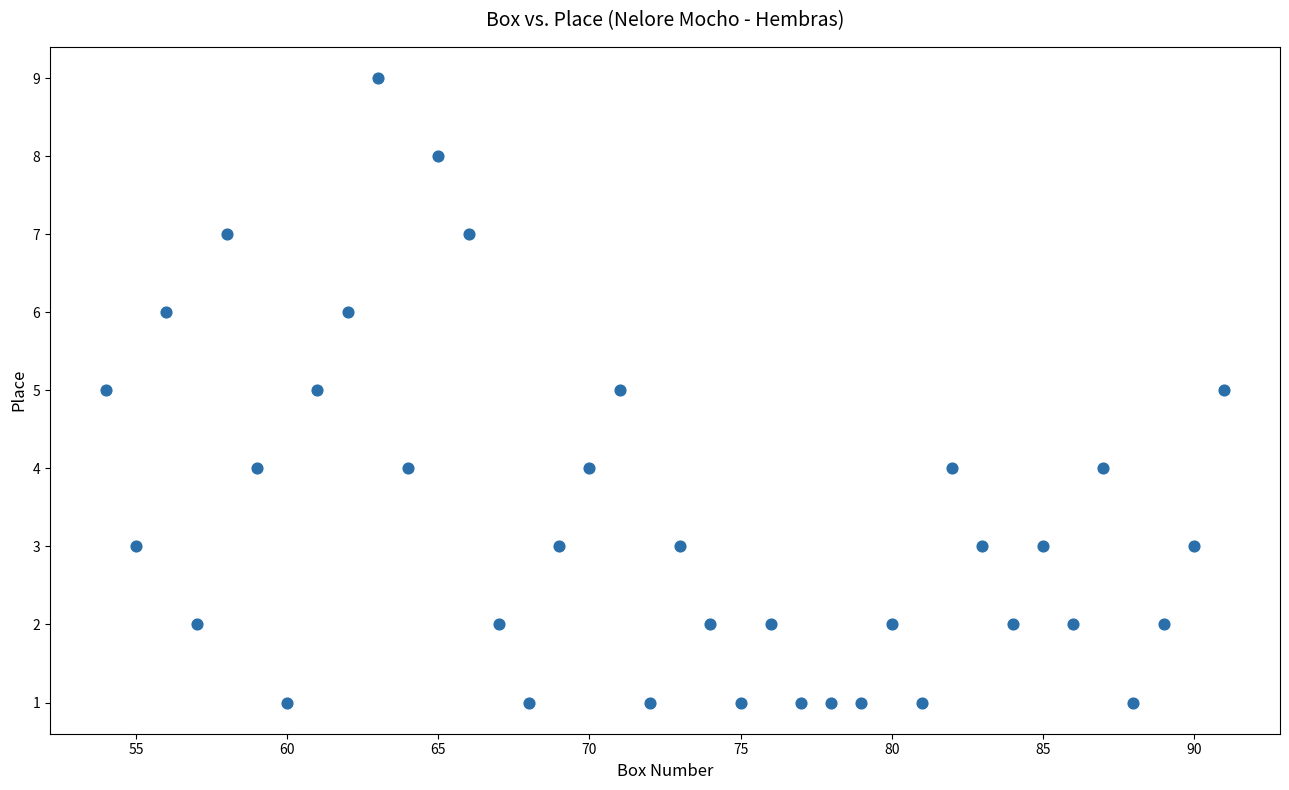

What is the range of X values (max minus min)?

37